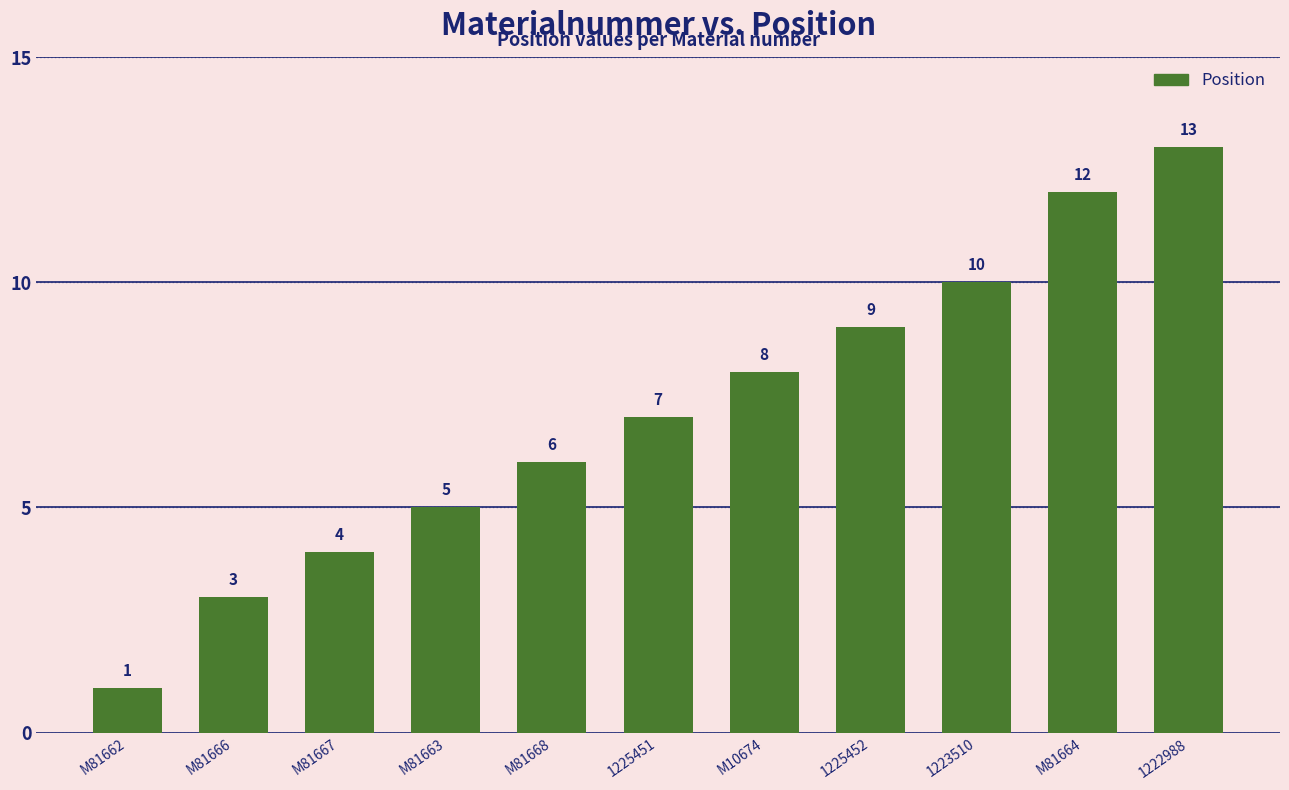

What is the average value?

7